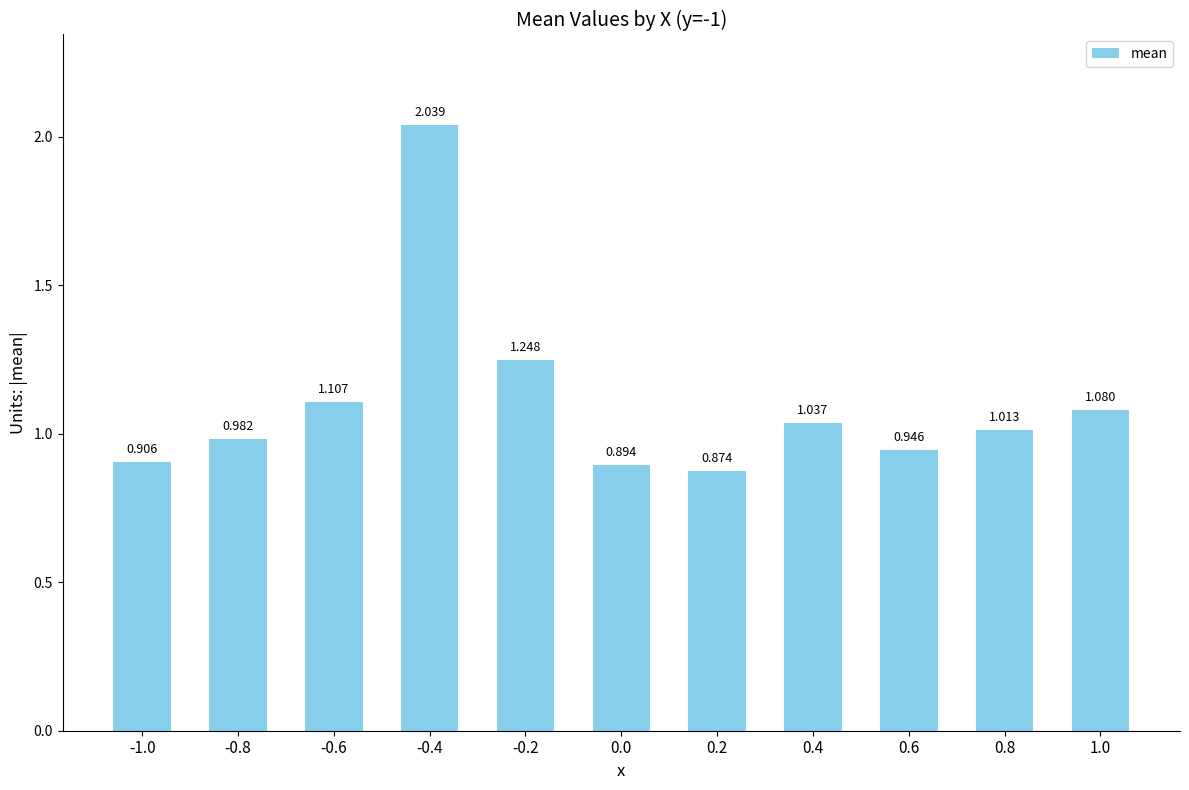

How many bars are there in total?

11